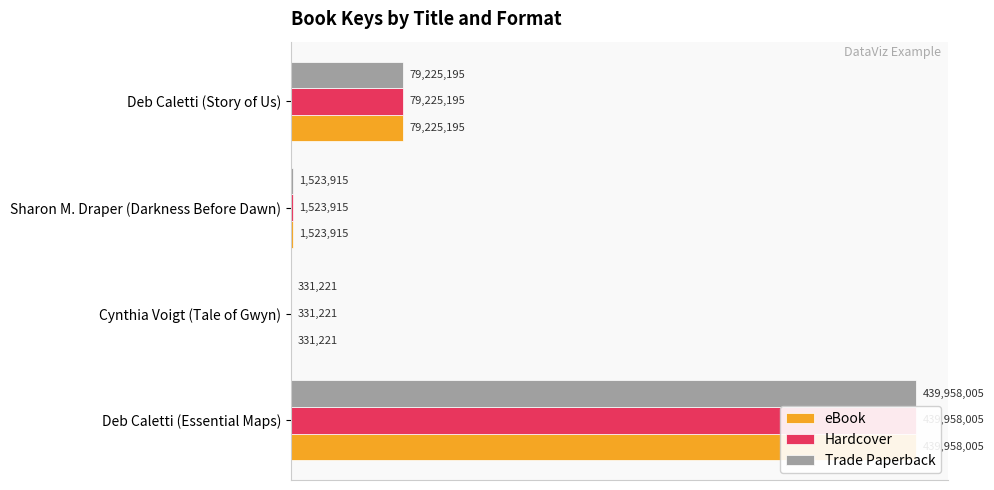

At how many categories does at least one series exceed 15846551?

2